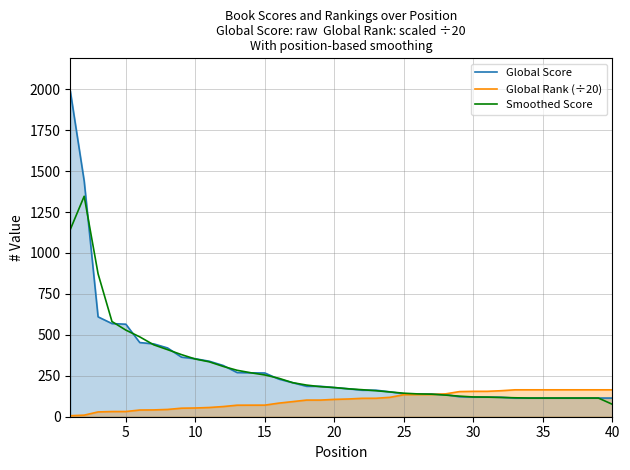

Which series ends up on top after the final intersection of Global Rank (÷20) and Smoothed Score?

Global Rank (÷20)